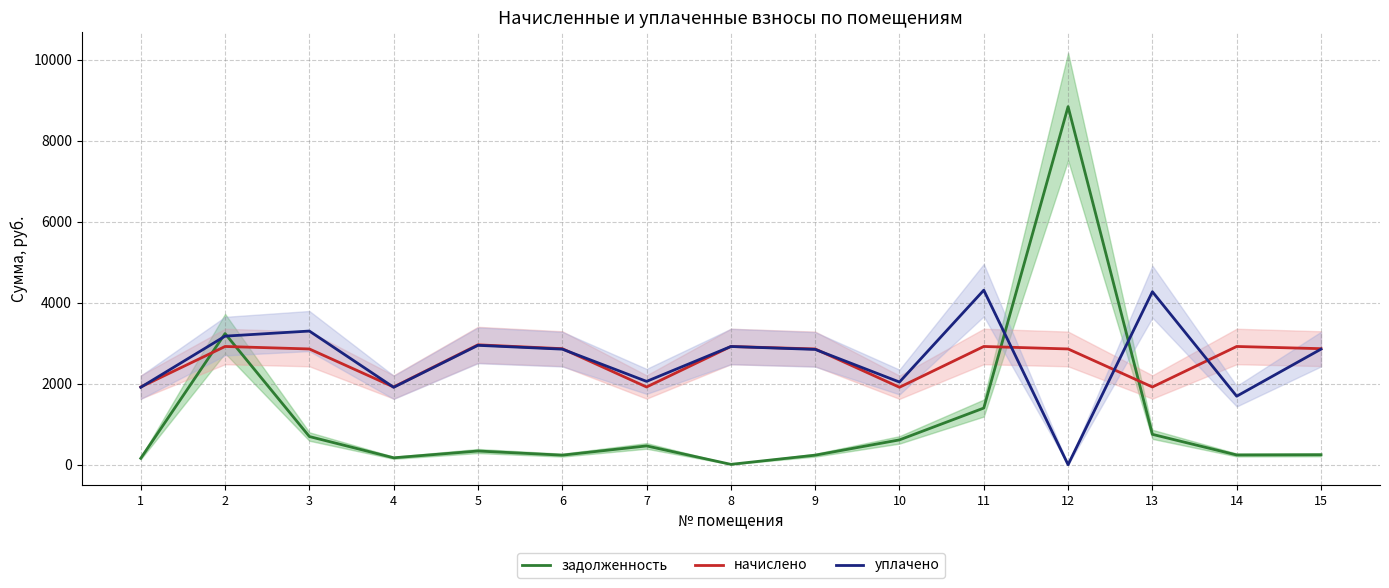

Between 9 and 11, which series saw the biggest shift?

уплачено